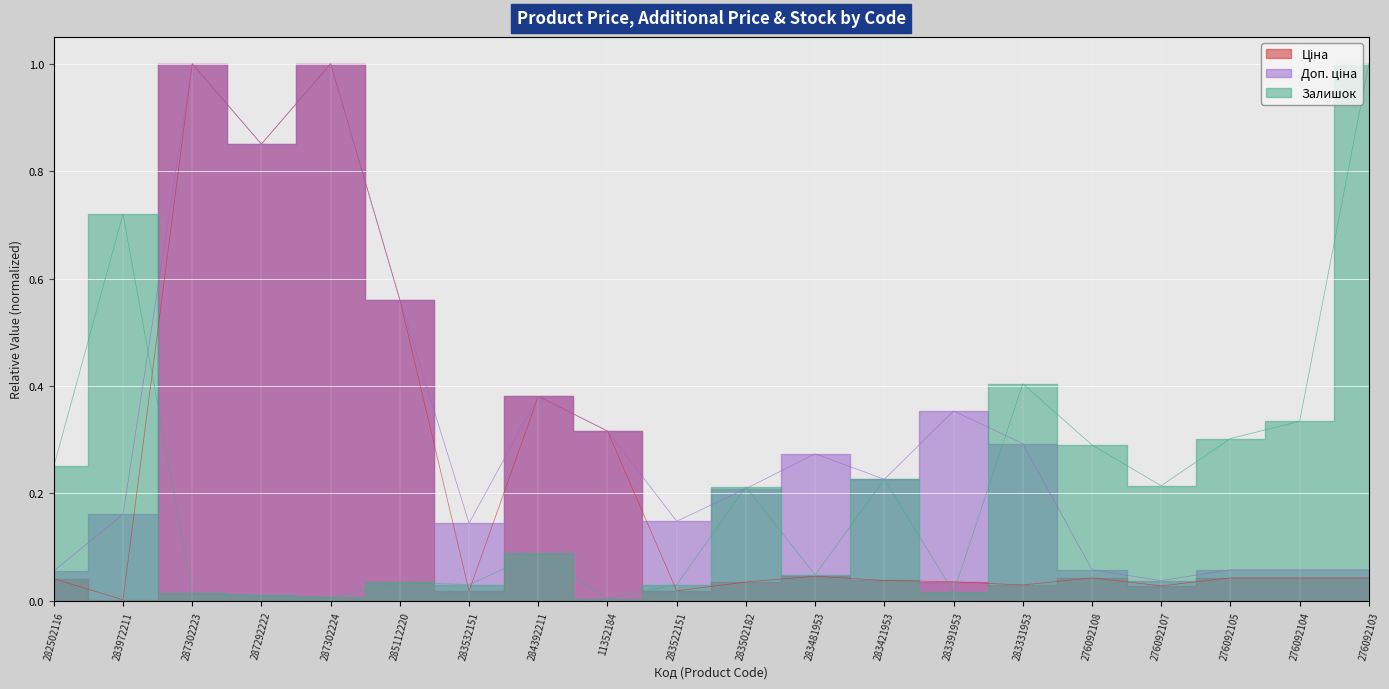

Reading left to right, what are all the values shown in this chart?

Ціна: 282502116=0.0	283972211=0.0	287302223=1.0	287292222=0.9	287302224=1.0	285112220=0.6	283532151=0.0	284392211=0.4	11352184=0.3	283522151=0.0	283502182=0.0	283481953=0.0	283421953=0.0	283391953=0.0	283331953=0.0	276092108=0.0	276092107=0.0	276092105=0.0	276092104=0.0	276092103=0.0
Доп. ціна: 282502116=0.1	283972211=0.2	287302223=1.0	287292222=0.9	287302224=1.0	285112220=0.6	283532151=0.1	284392211=0.4	11352184=0.3	283522151=0.1	283502182=0.2	283481953=0.3	283421953=0.2	283391953=0.4	283331953=0.3	276092108=0.1	276092107=0.0	276092105=0.1	276092104=0.1	276092103=0.1
Залишок: 282502116=0.2	283972211=0.7	287302223=0.0	287292222=0.0	287302224=0.0	285112220=0.0	283532151=0.0	284392211=0.1	11352184=0.0	283522151=0.0	283502182=0.2	283481953=0.0	283421953=0.2	283391953=0.0	283331953=0.4	276092108=0.3	276092107=0.2	276092105=0.3	276092104=0.3	276092103=1.0